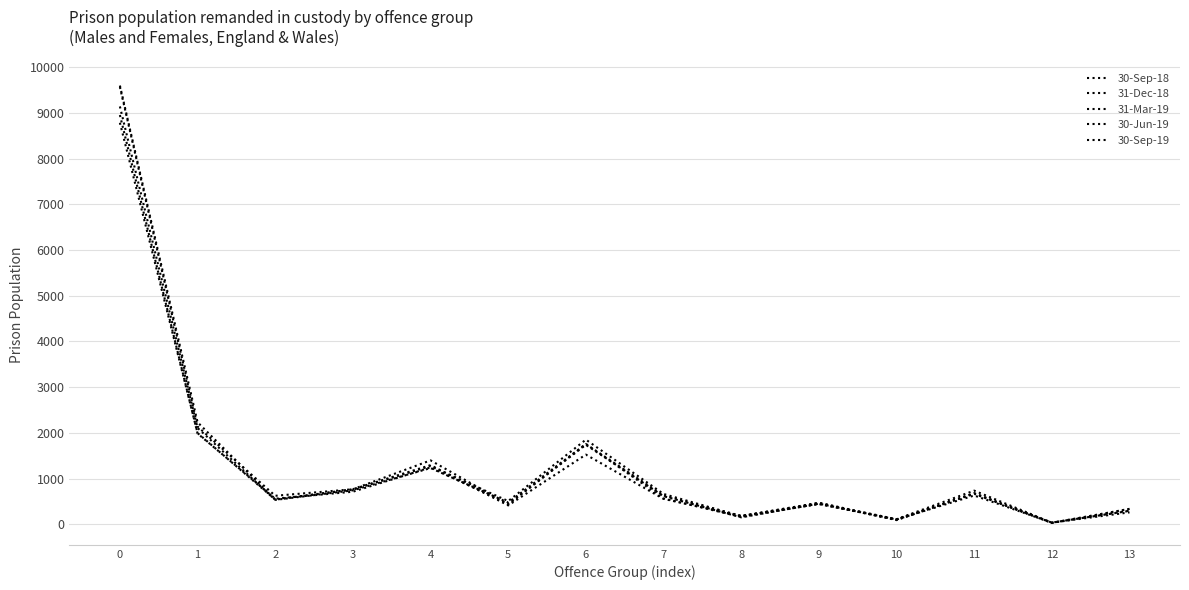

Does the chart display data point markers on the line(s)?

No